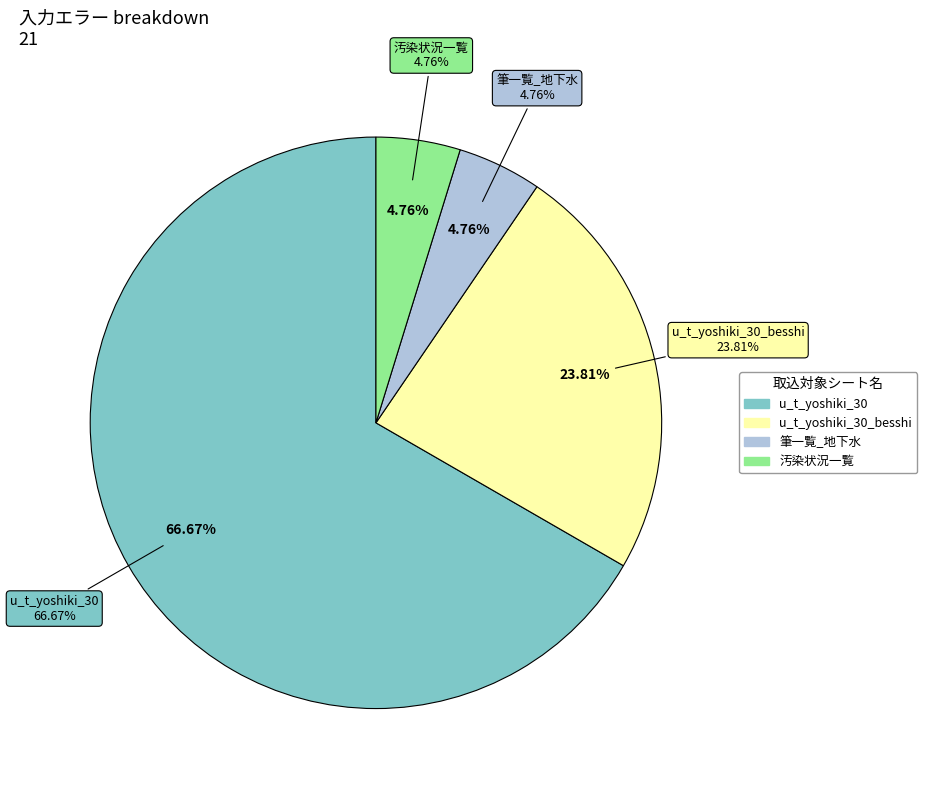

What is the ratio of the value at u_t_yoshiki_30 to the value at 汚染状況一覧?

14.0